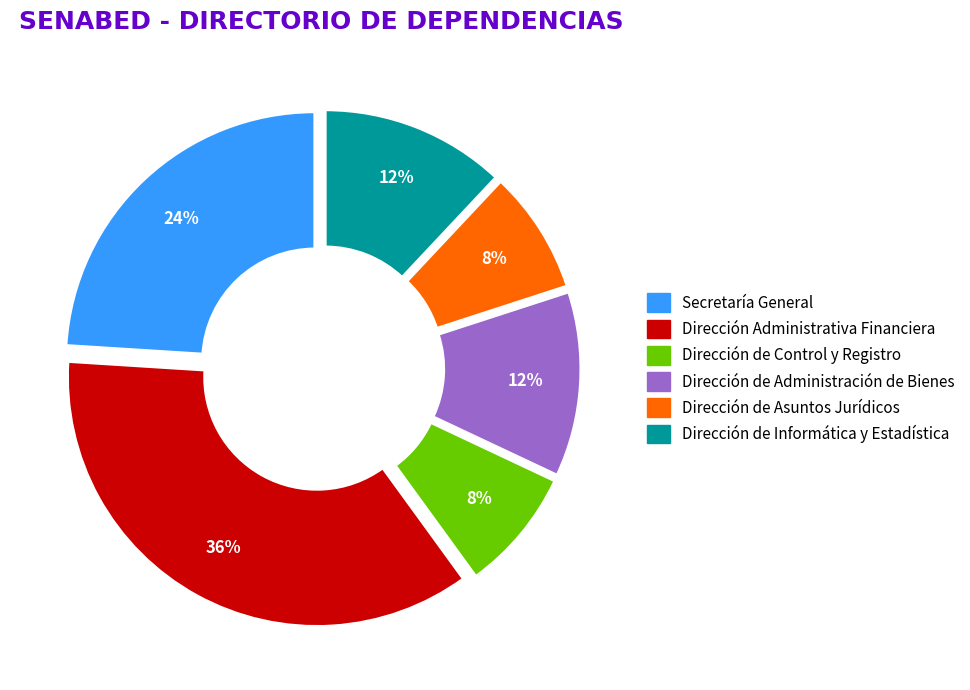

To the nearest percent, what is the average slice percentage?

17%